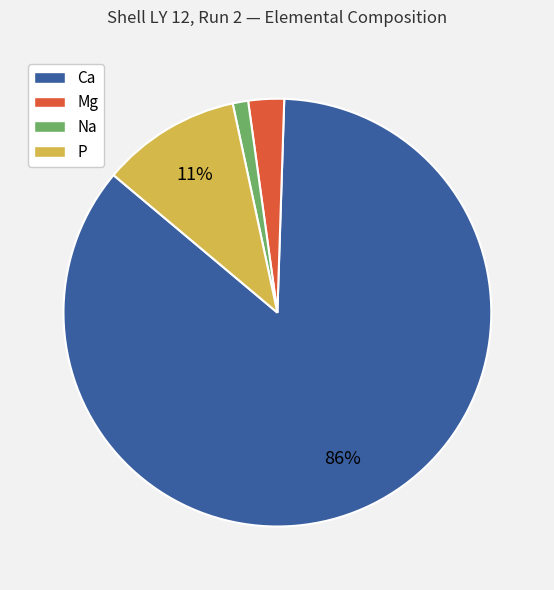

Which has a higher value, Ca or Mg?

Ca